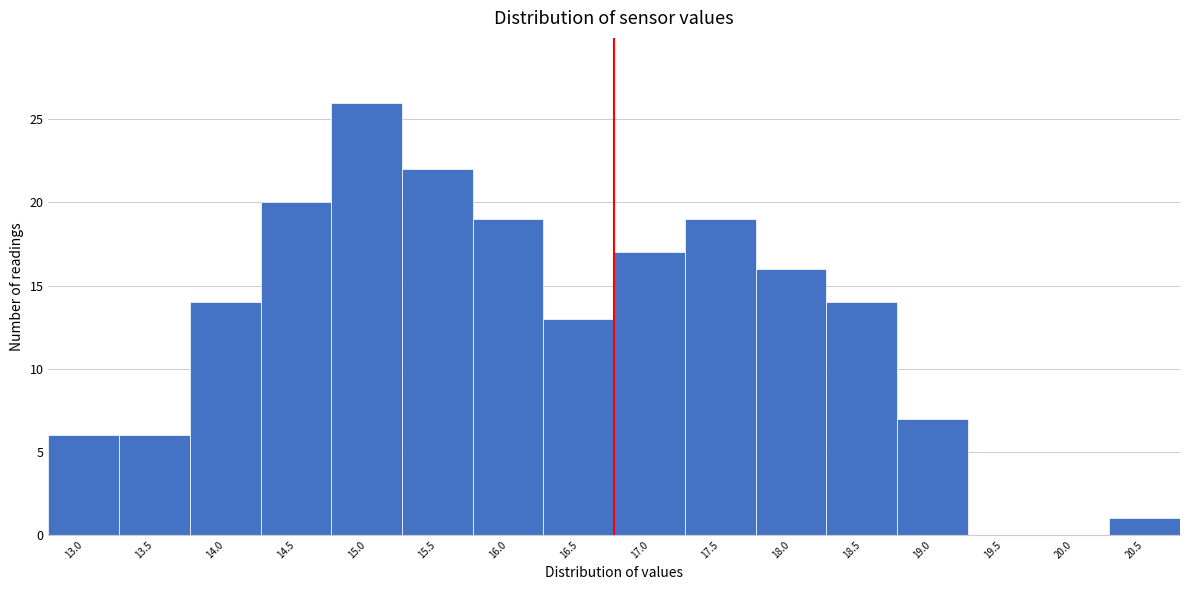

Reading left to right, extract all data points from this chart.

13.0=6	13.5=6	14.0=14	14.5=20	15.0=26	15.5=22	16.0=19	16.5=13	17.0=17	17.5=19	18.0=16	18.5=14	19.0=7	19.5=0	20.0=0	20.5=1